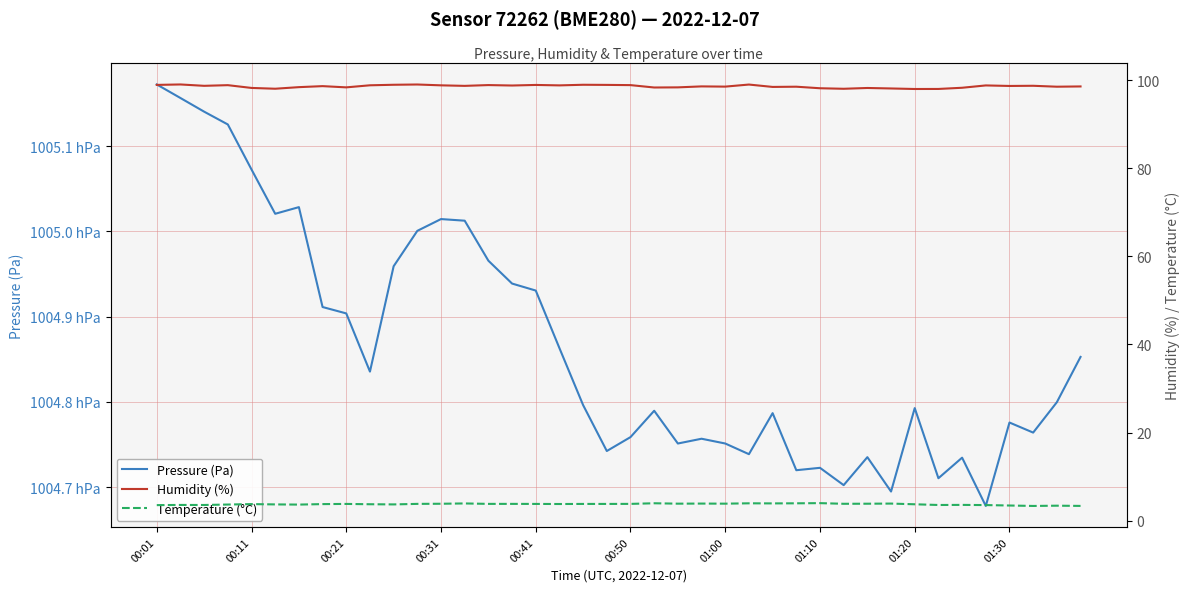

What are all the series names shown in the legend?

Pressure (Pa), Humidity (%), Temperature (°C)